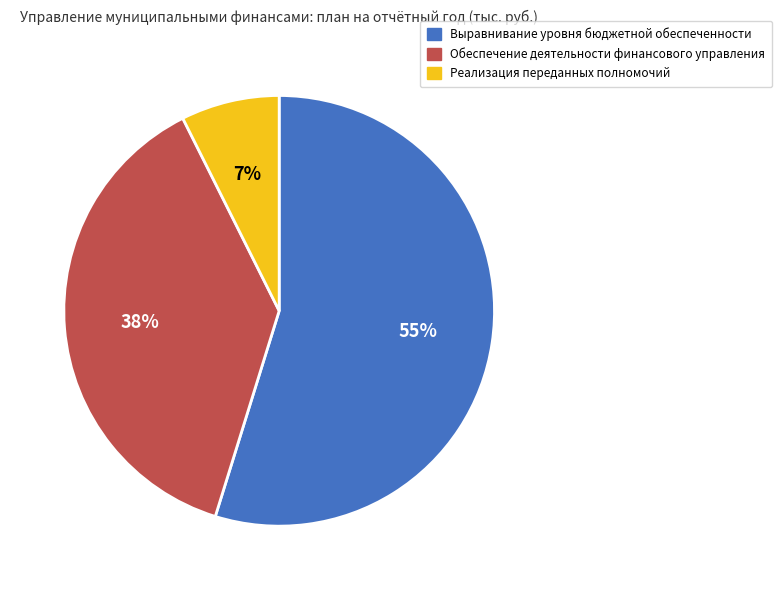

Is there a majority slice in this chart?

Yes